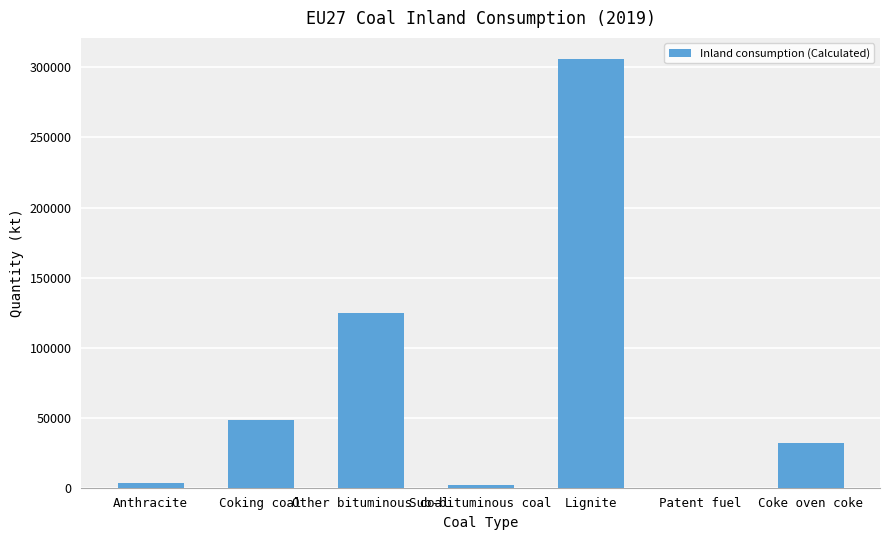

Does the chart contain stacked bars?

No